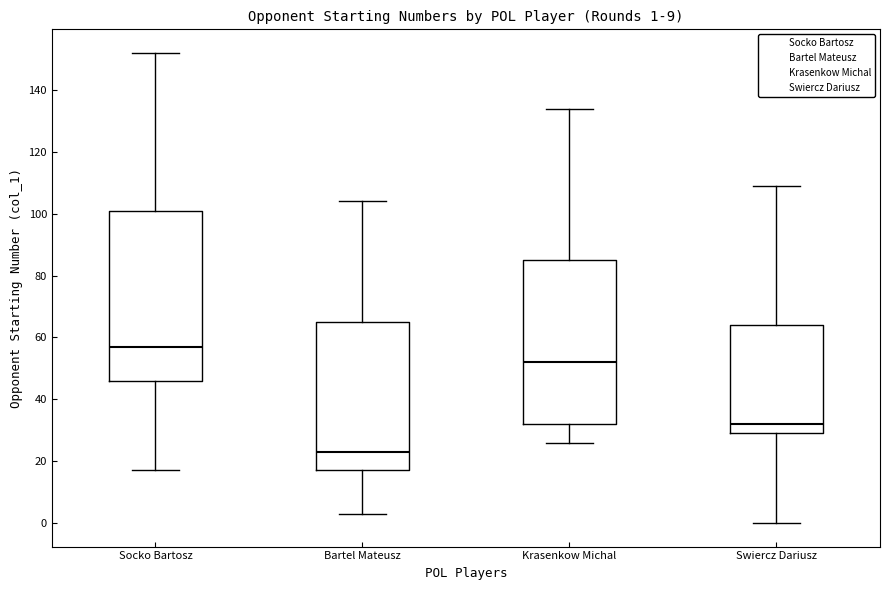

Comparing the boxes themselves (not the whiskers), which one is the tallest?

Socko Bartosz